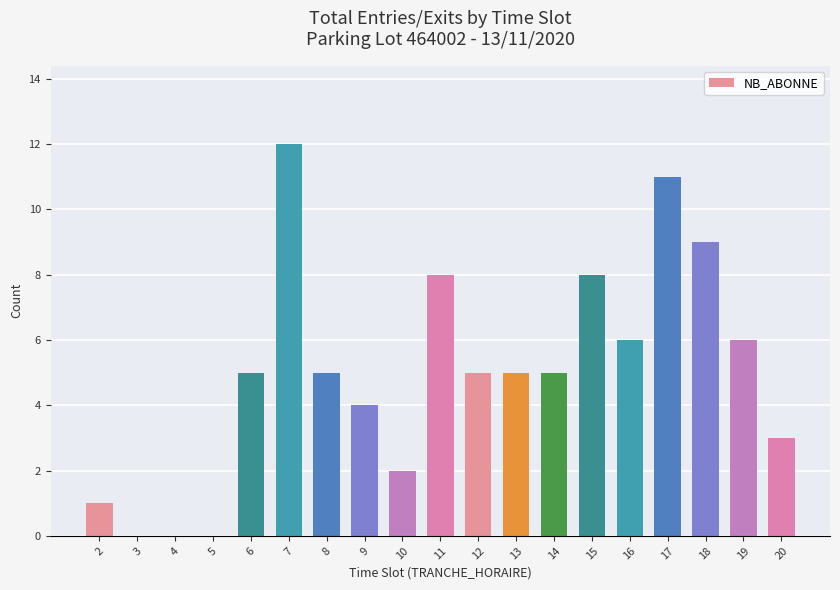

True or false: the data shows 3 at 17.

False